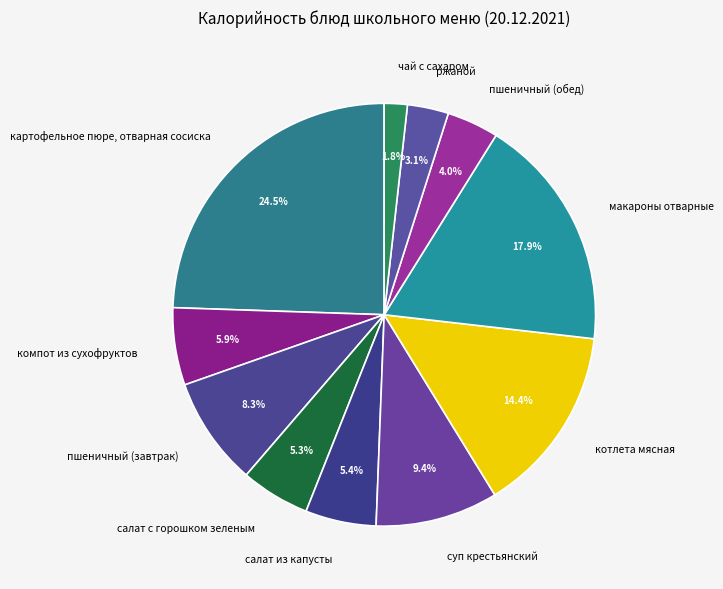

What portion of the pie excludes картофельное пюре, отварная сосиска?

75.5%